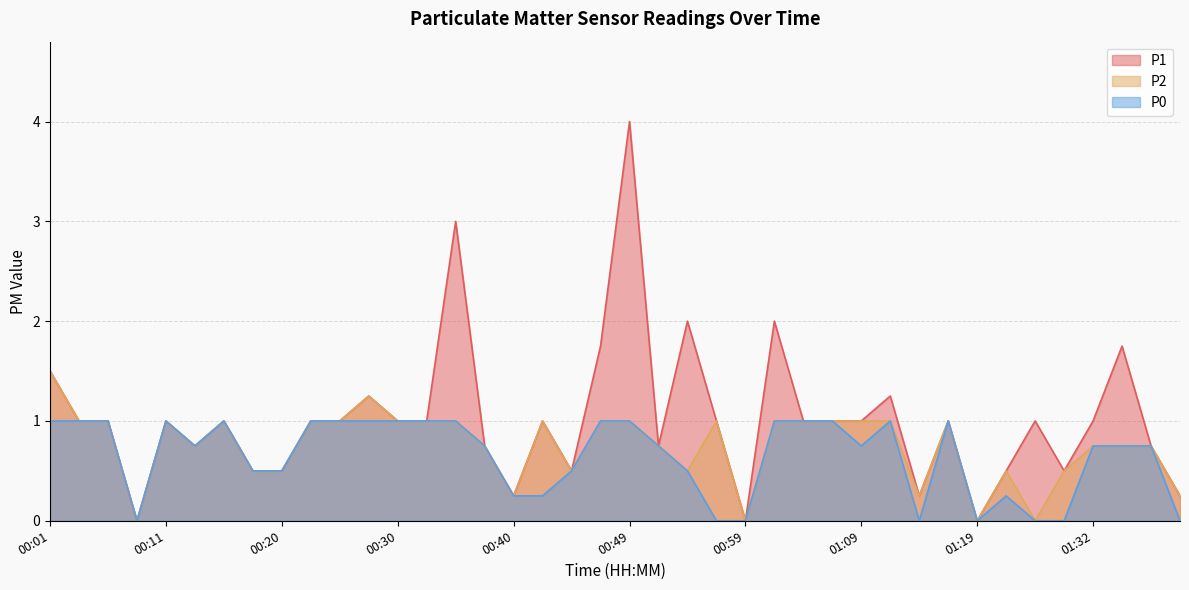

Which series has the largest total across all categories?

P1